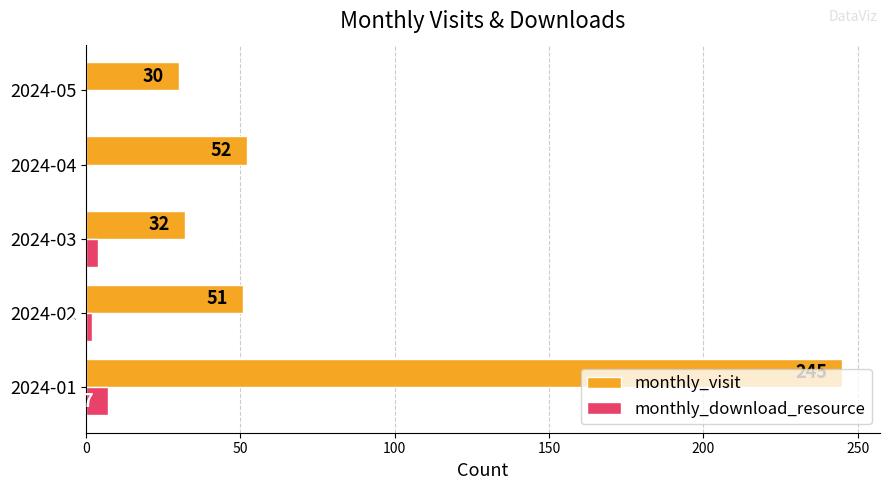

Which series has the widest spread of values?

monthly_visit